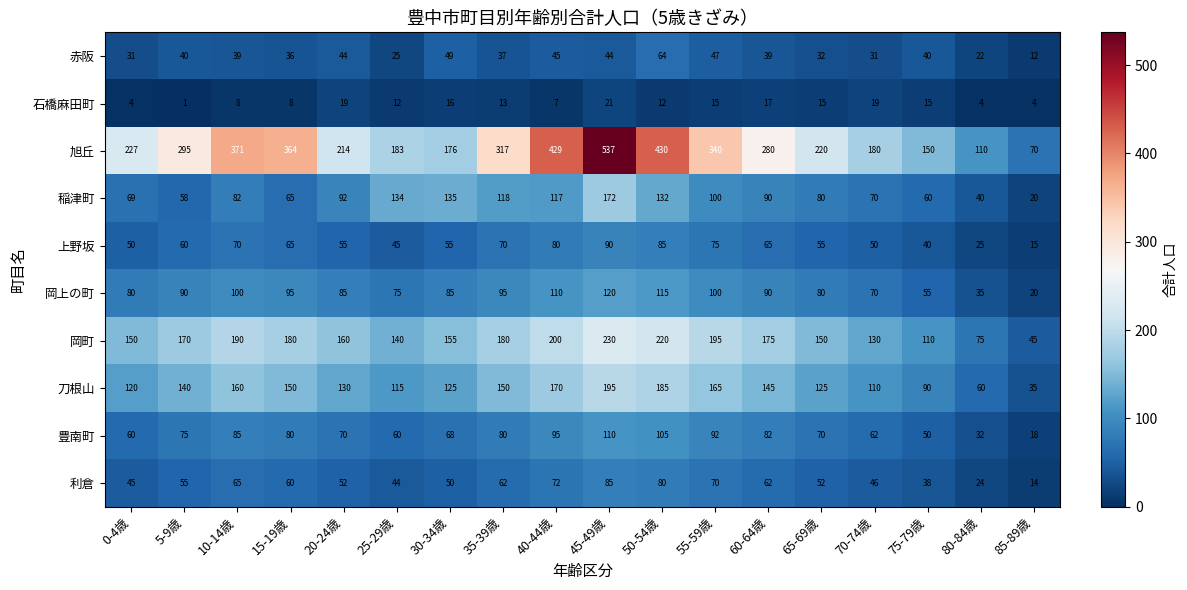

Which series changed the most between 30-34歳 and 45-49歳?

旭丘